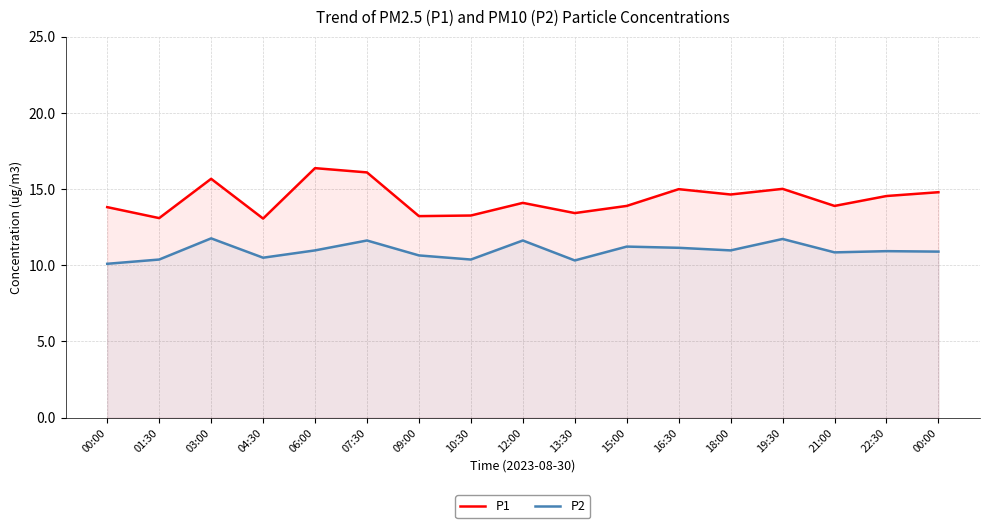

Rank the categories by P1 value from lowest to highest.

04:30, 01:30, 09:00, 10:30, 13:30, 00:00, 15:00, 21:00, 12:00, 22:30, 18:00, 00:00, 16:30, 19:30, 03:00, 07:30, 06:00